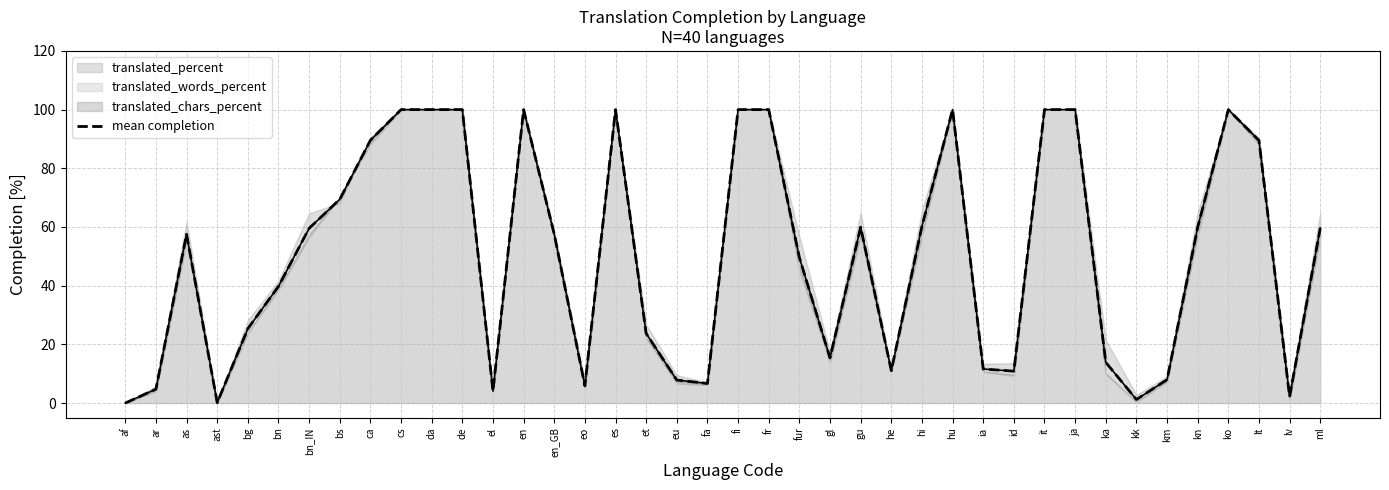

True or false: mean completion has a value of 95.6 at as.

False